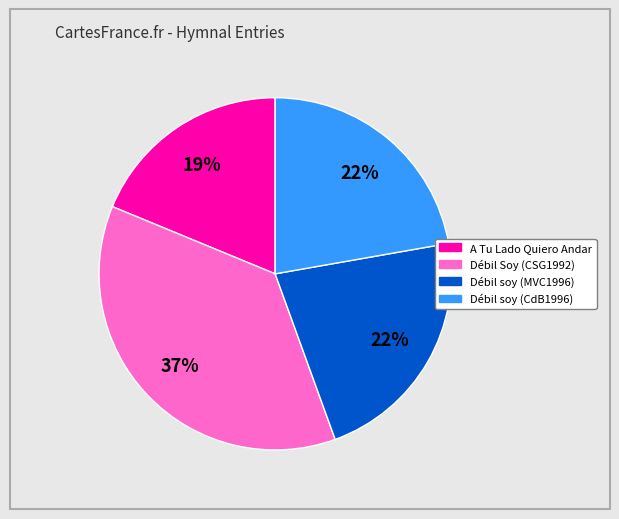

Count the number of slices in the pie.

4